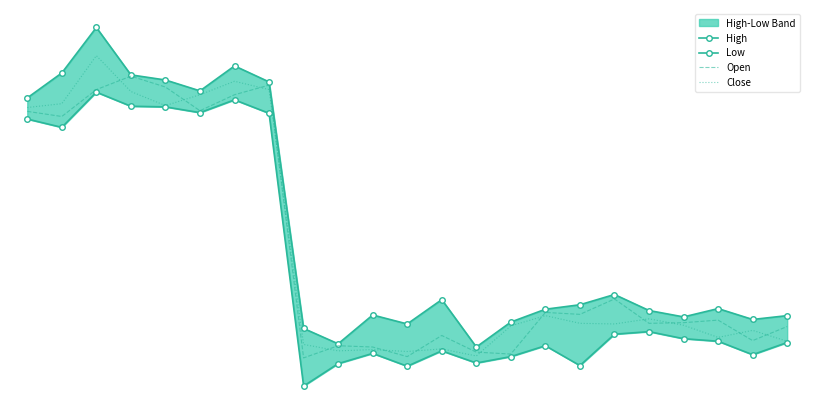

What is the smallest value displayed?

9117